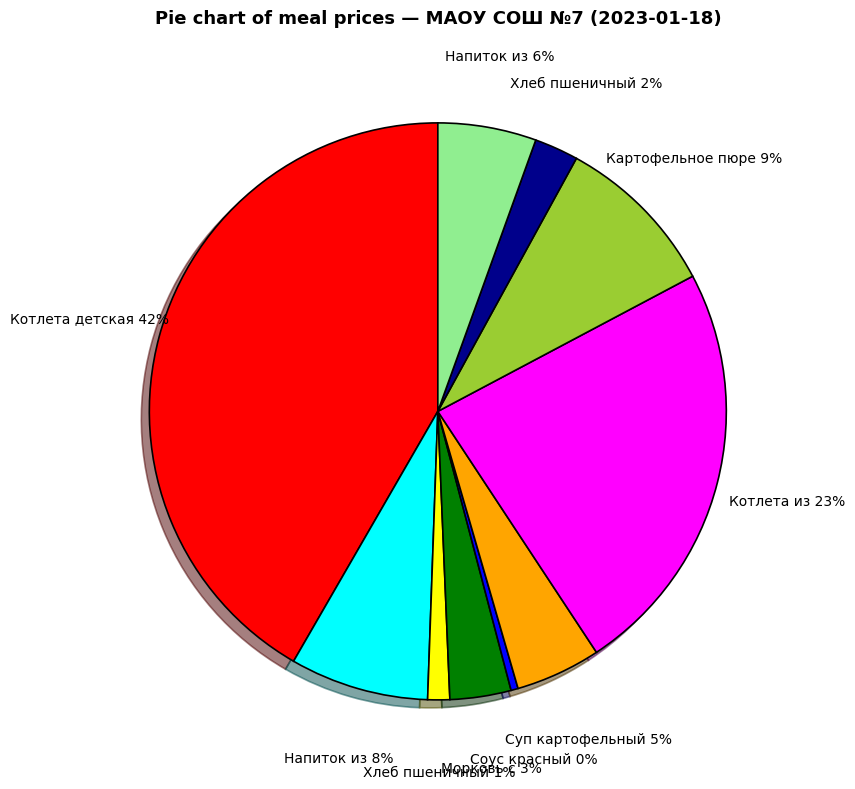

To the nearest percent, what is the average slice percentage?

10%